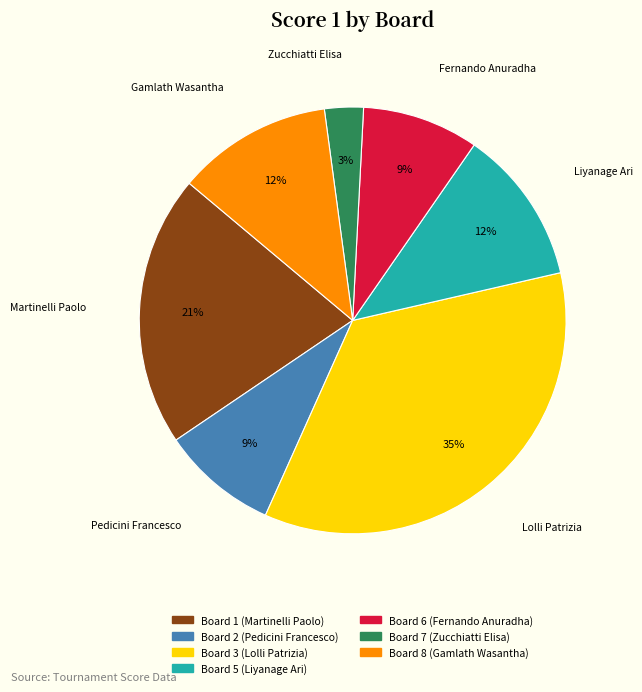

Count the number of slices in the pie.

7